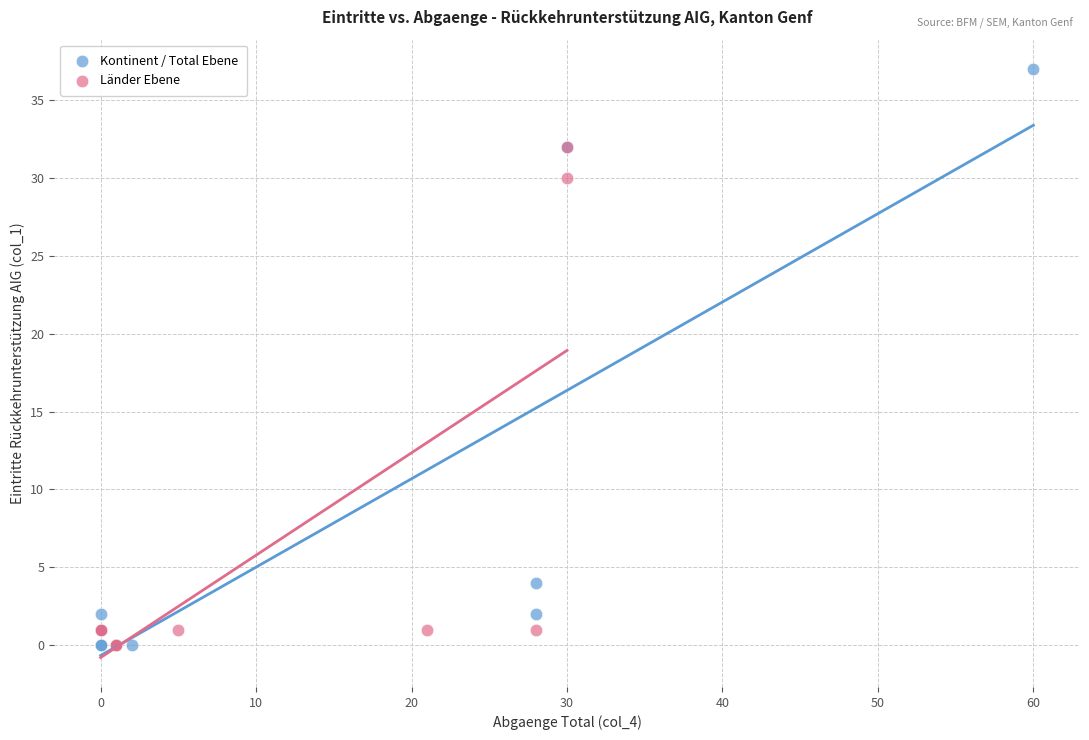

Which series contains the highest Y value?

Kontinent / Total Ebene